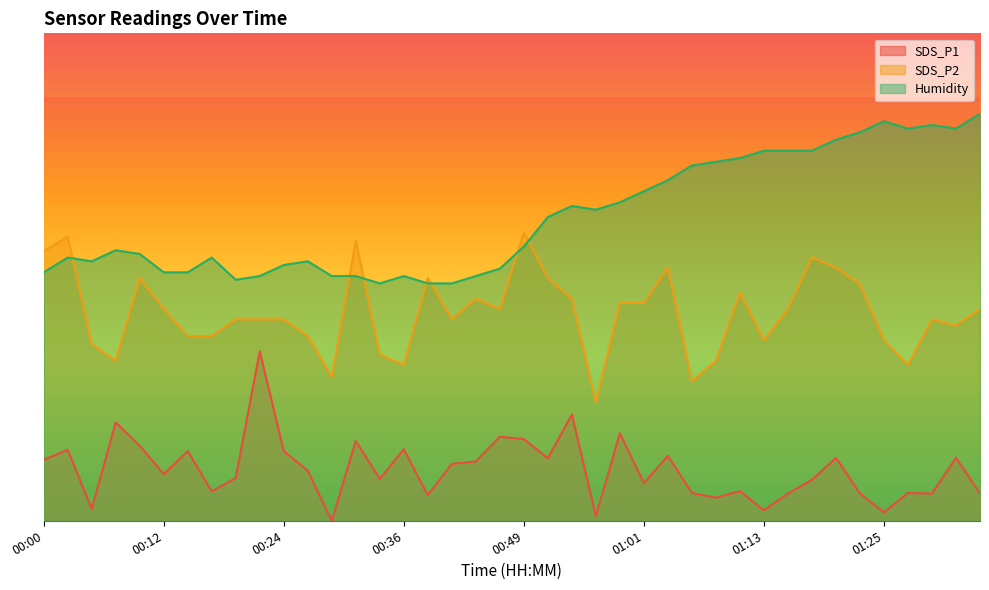

At which category is the sum across all series the highest?

01:20